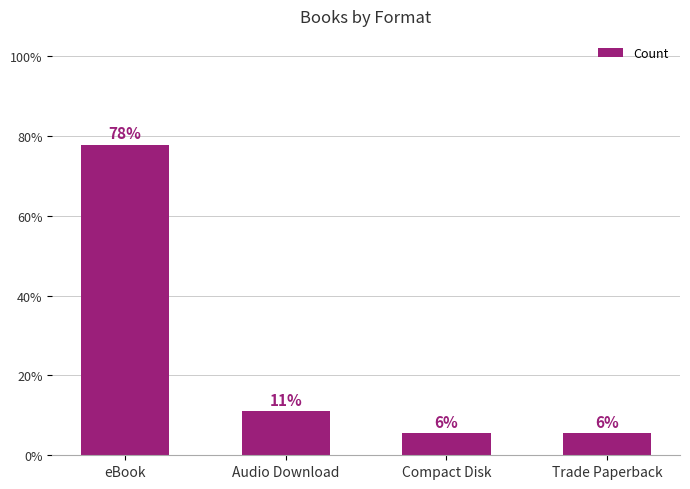

Rank the categories by value from lowest to highest.

Compact Disk, Trade Paperback, Audio Download, eBook